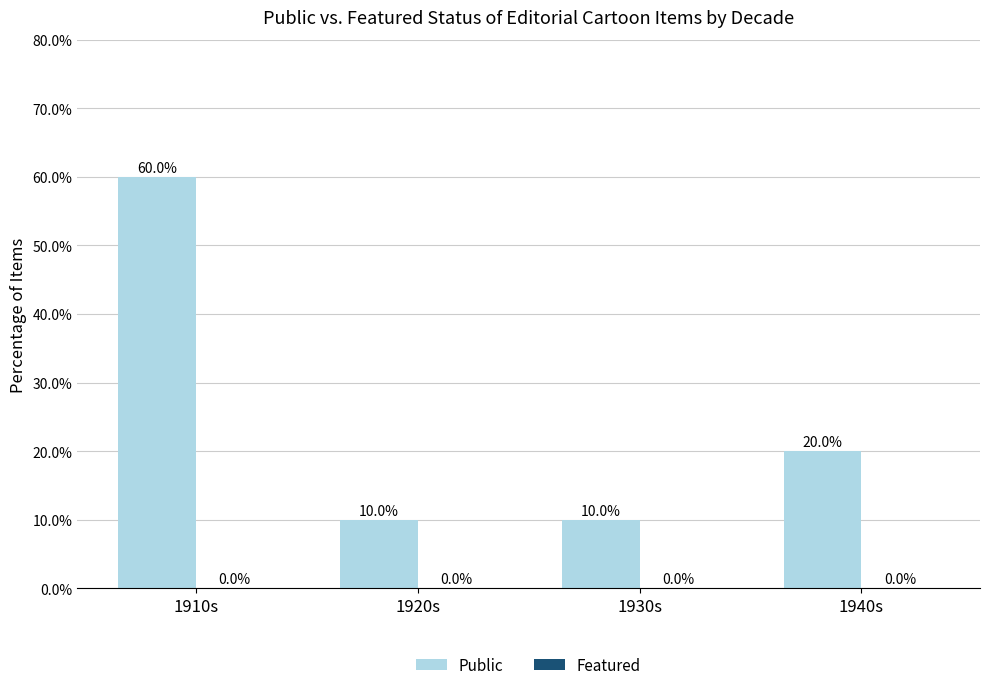

What is the difference between the maximum and minimum values?

50